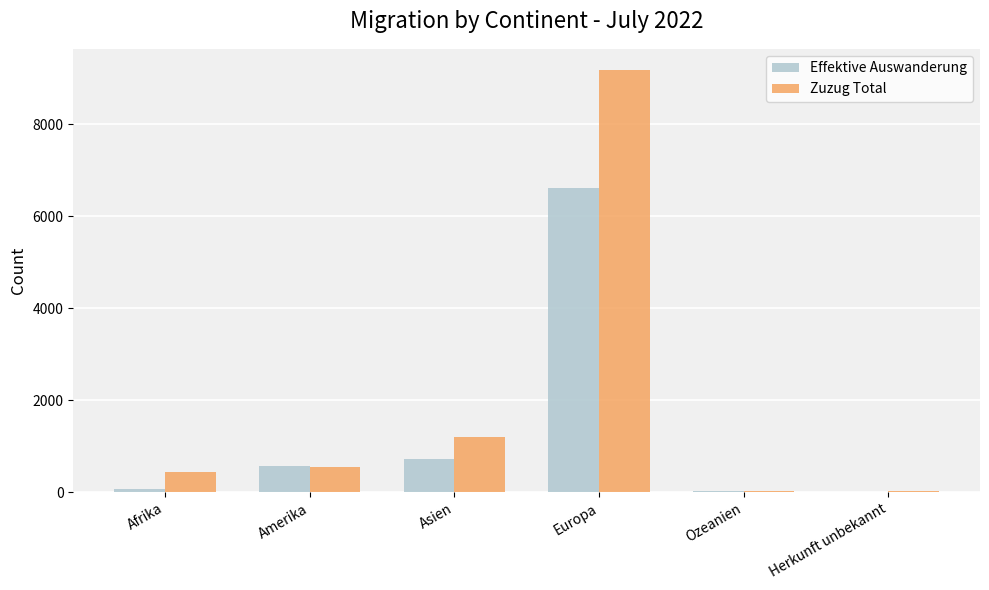

At which label does Zuzug Total reach its peak?

Europa